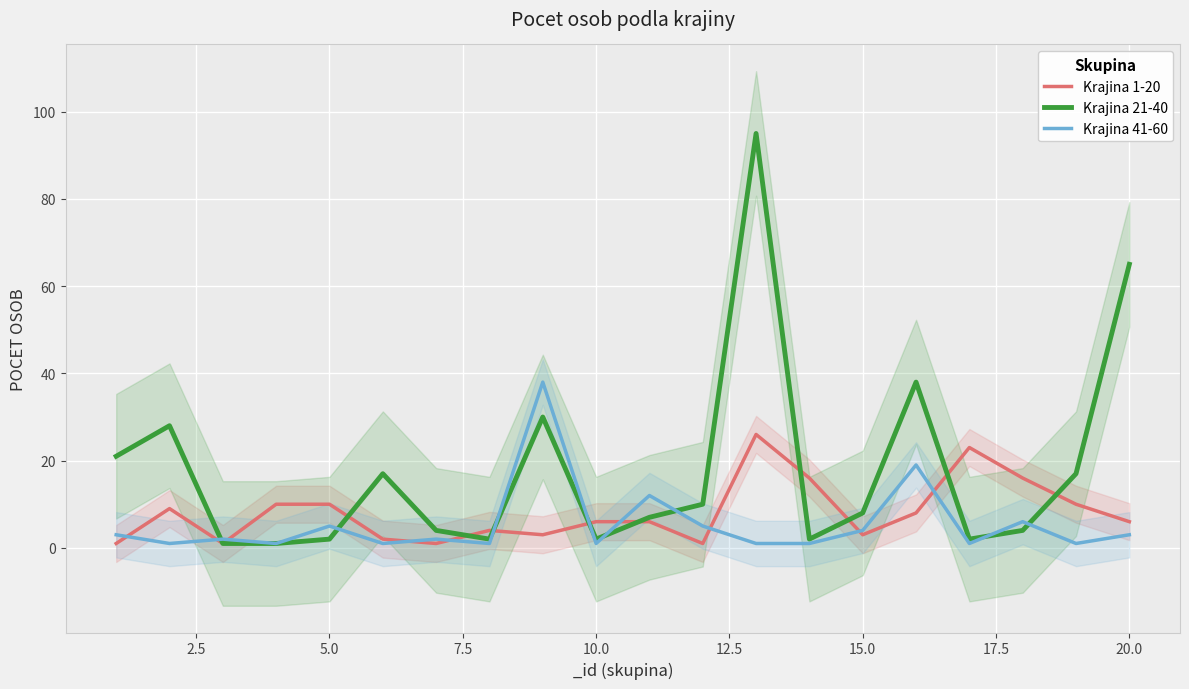

List the series in order of their overall mean, lowest first.

Krajina 41-60, Krajina 1-20, Krajina 21-40